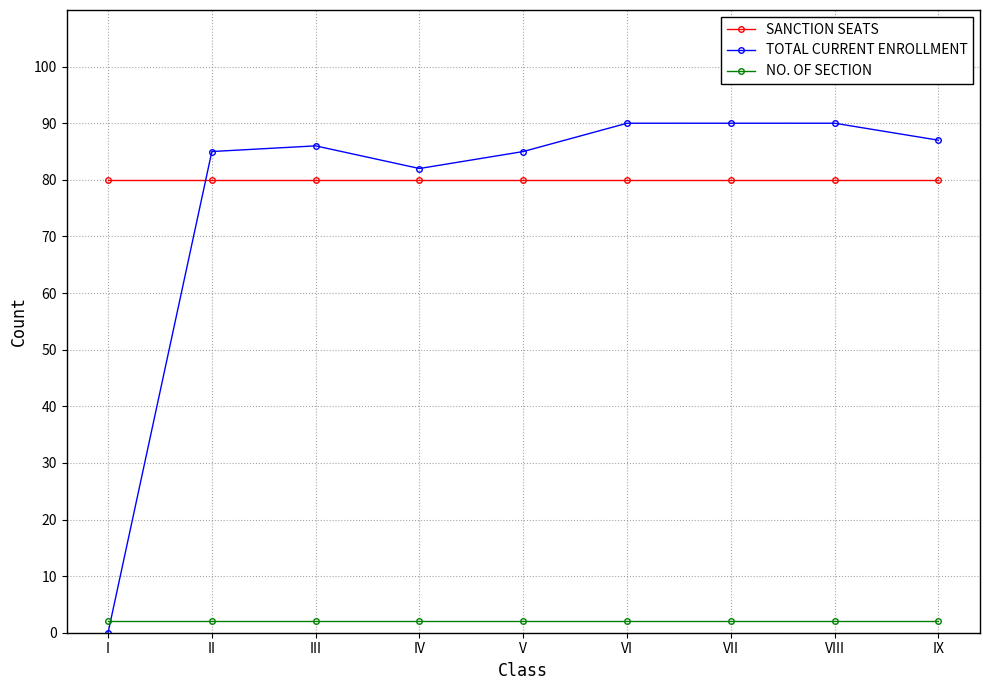

What is the highest value of the TOTAL CURRENT ENROLLMENT series?

90